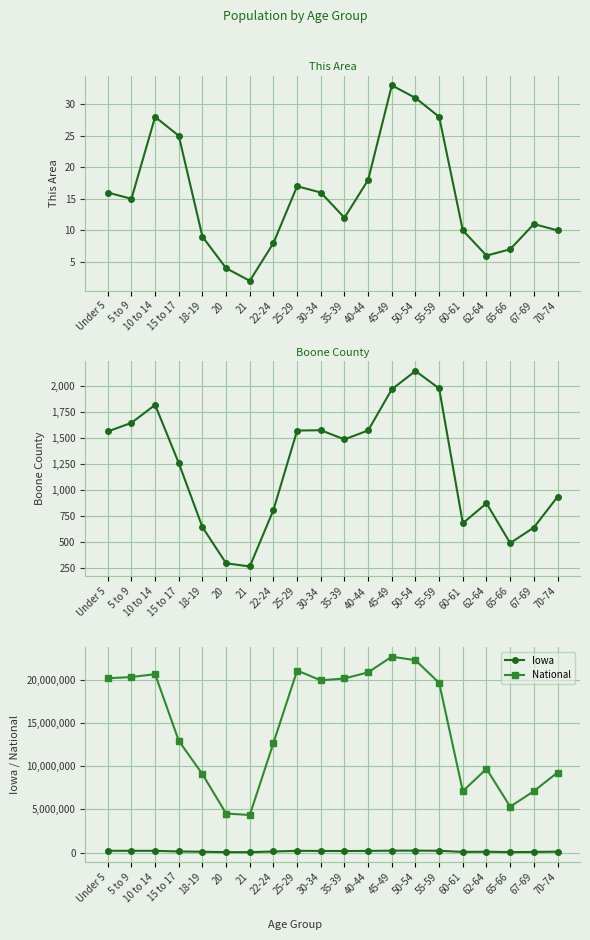

What is the spread (max minus min) of values at 30-34?

19962083